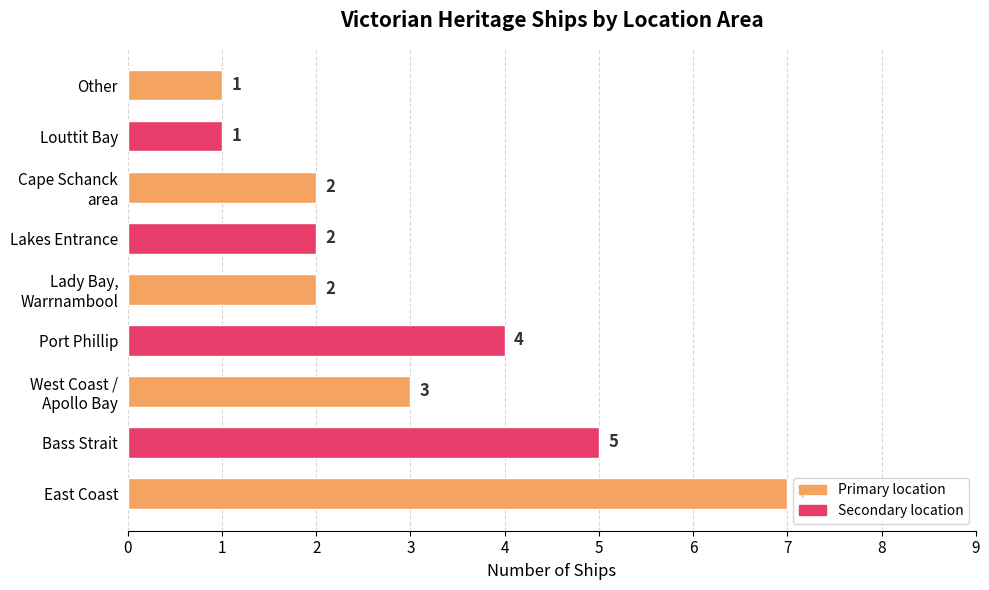

What is the greatest value displayed?

7